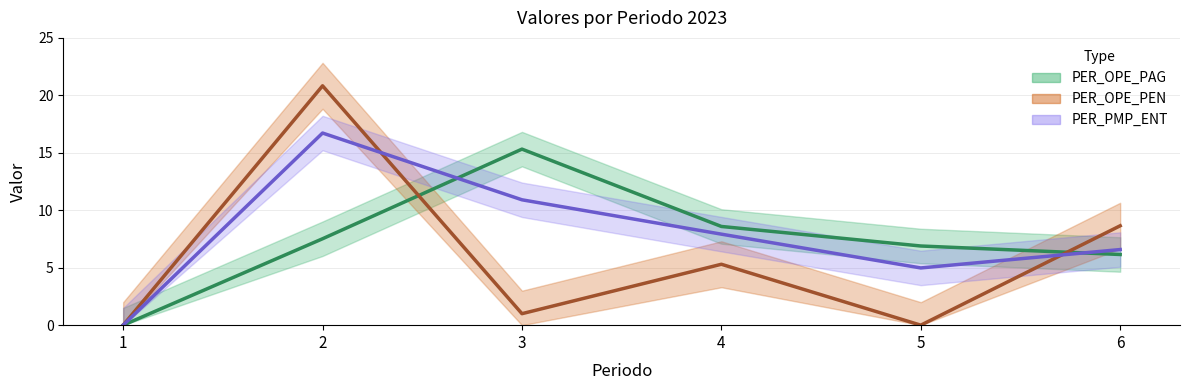

How many interior local peaks does the PER_OPE_PAG series have?

1